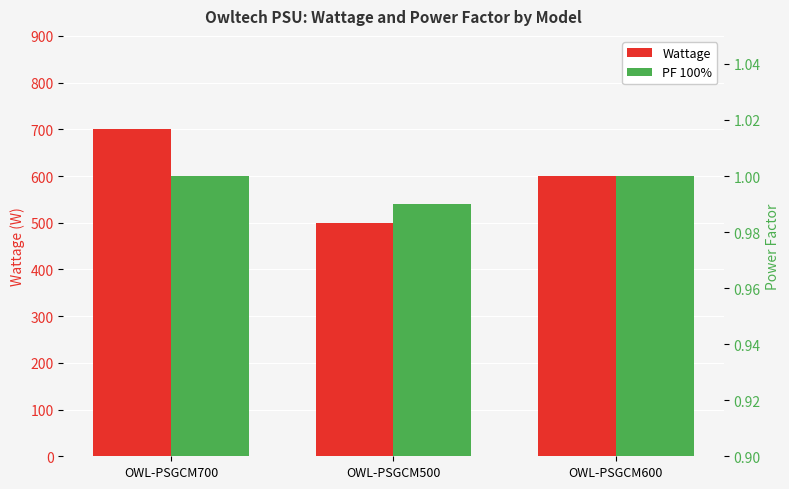

At OWL-PSGCM700, list the series in order from largest to smallest.

Wattage, PF 100%